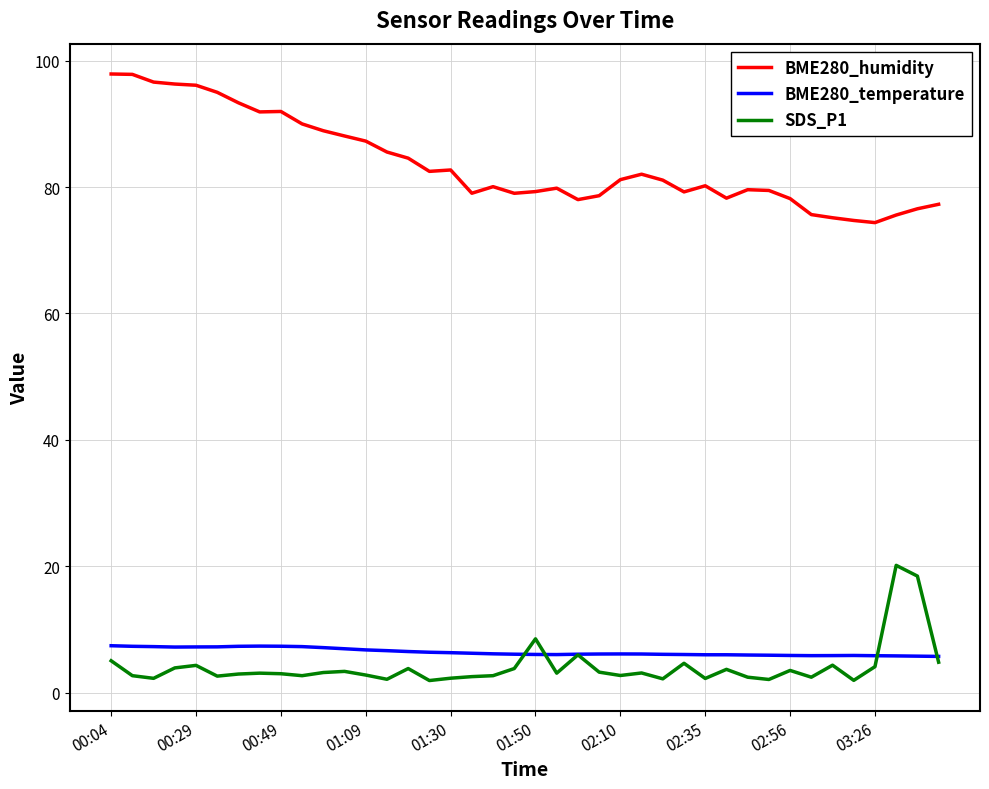

How many categories are shown in the chart?

40